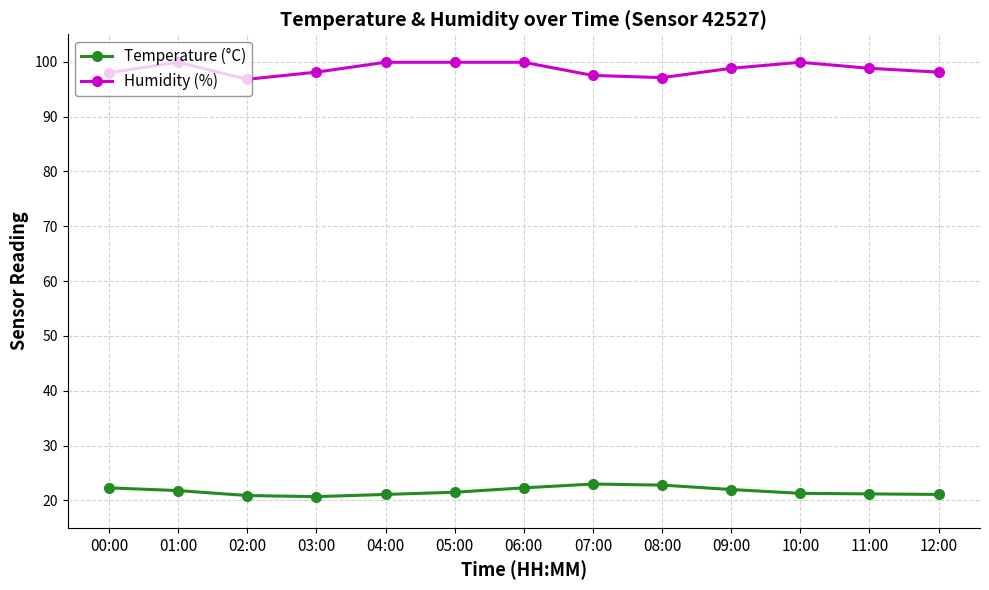

Is the value of Temperature (°C) at 02:00 greater than the value of Humidity (%) at 04:00?

No